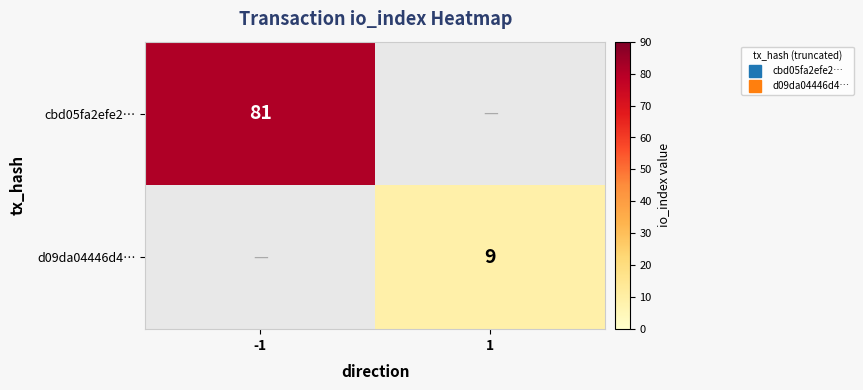

Which series has the largest total across all categories?

cbd05fa2efe2…